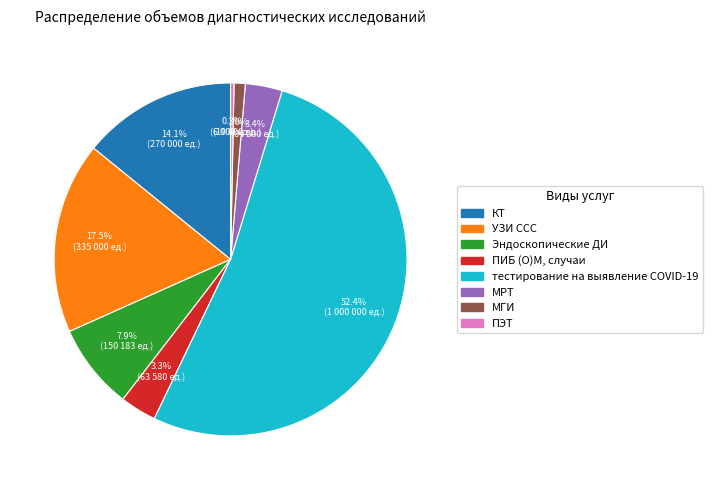

Count the number of slices in the pie.

8